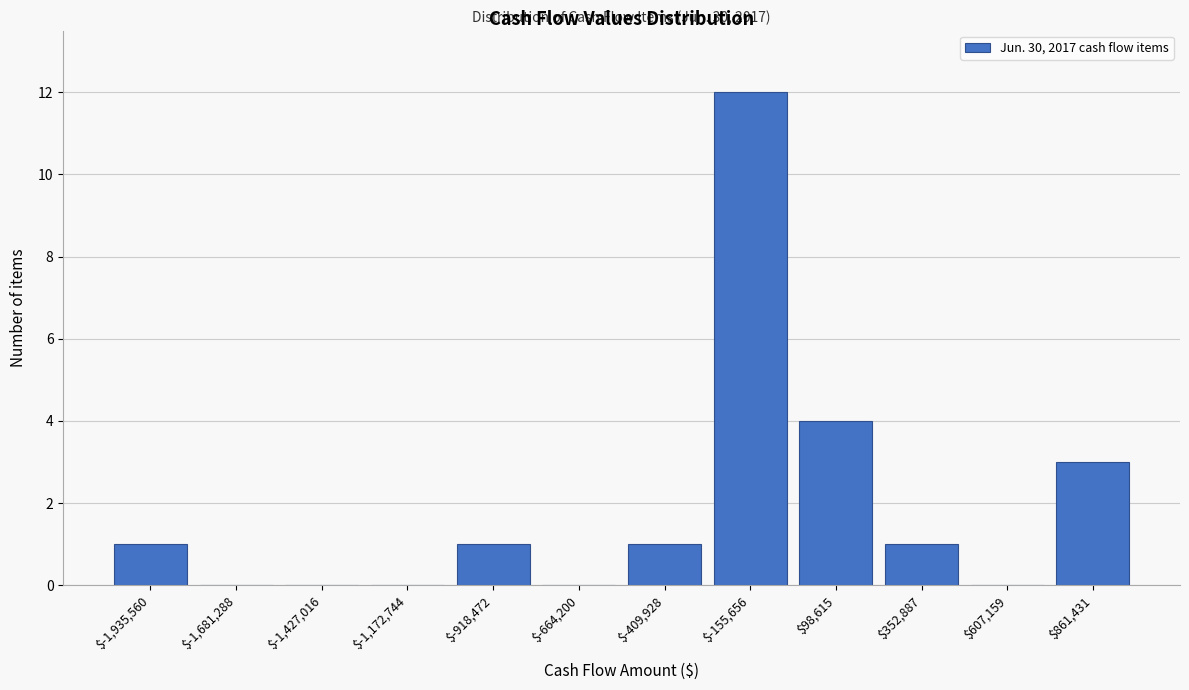

What is the sum of all values?

23